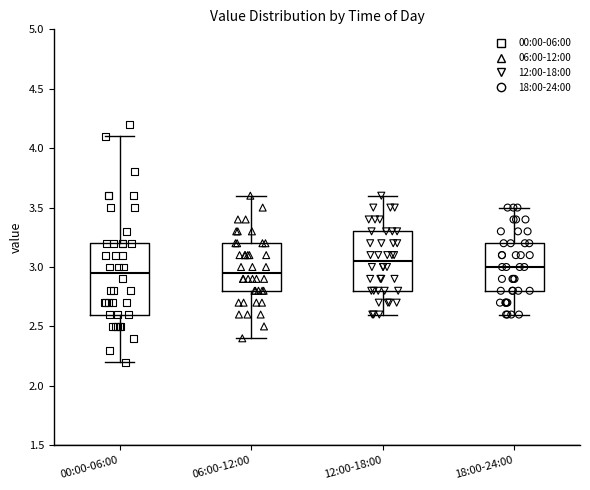

Reading left to right, read every box against the y-axis: the position of its median line, the range the box covers, and the ends of its whiskers. The values are not printed on the chart, so give them approximately, as read against the axis.

00:00-06:00: median 2.95, box 2.60 to 3.20, whiskers 2.20 to 4.10
06:00-12:00: median 2.95, box 2.80 to 3.20, whiskers 2.40 to 3.60
12:00-18:00: median 3.05, box 2.80 to 3.30, whiskers 2.60 to 3.60
18:00-24:00: median 3.00, box 2.80 to 3.20, whiskers 2.60 to 3.50